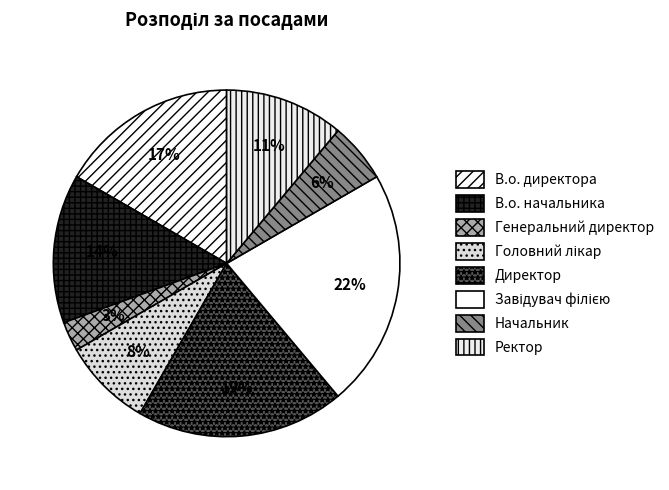

What portion of the pie excludes Генеральний директор?

97.2%